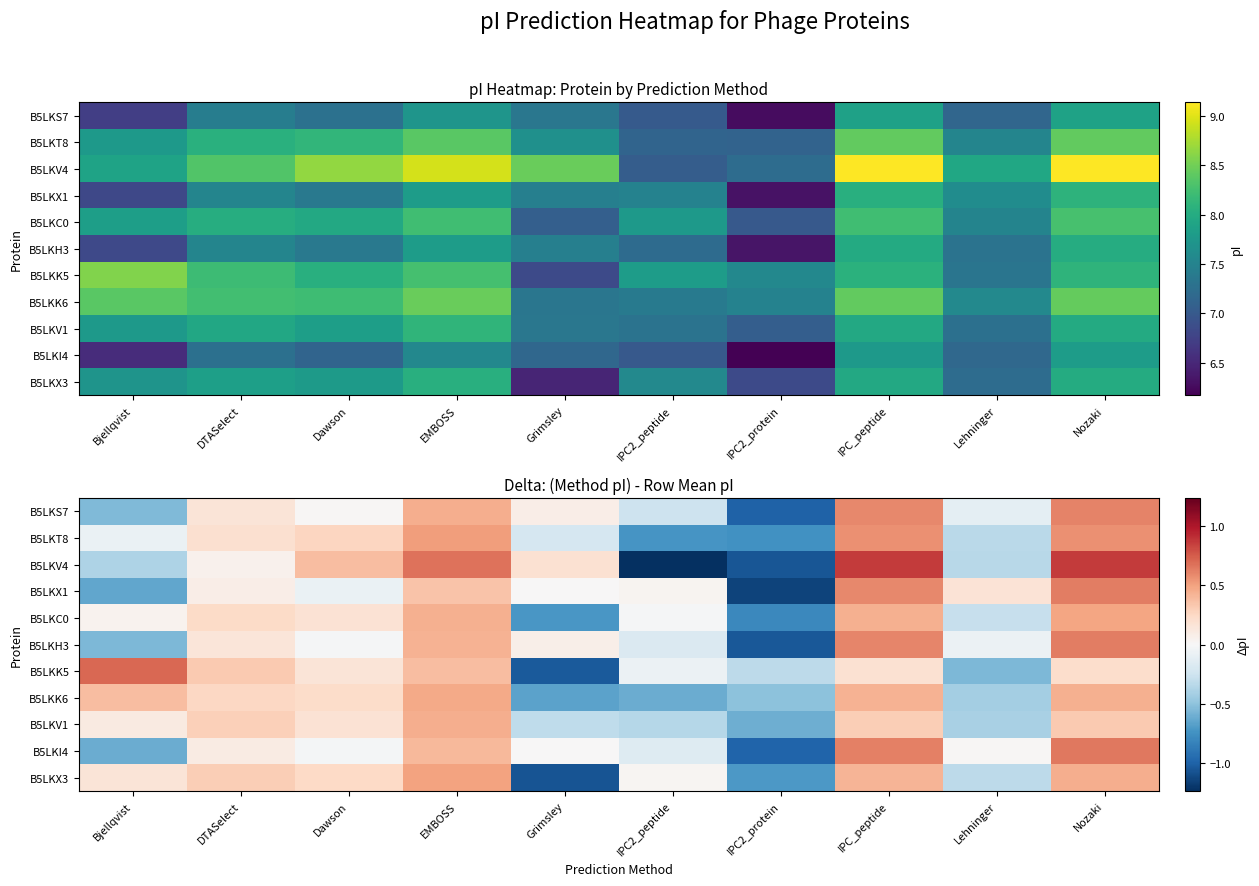

What is the total value across all series at EMBOSS?

5.0